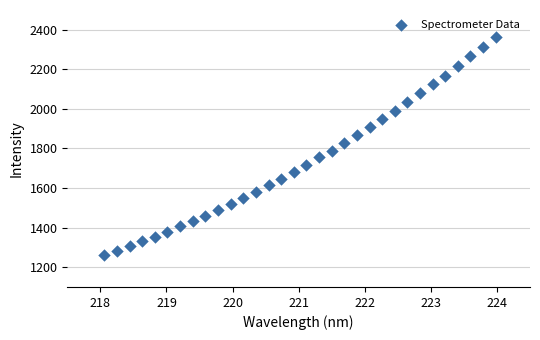

What is the range of X values (max minus min)?

5.9